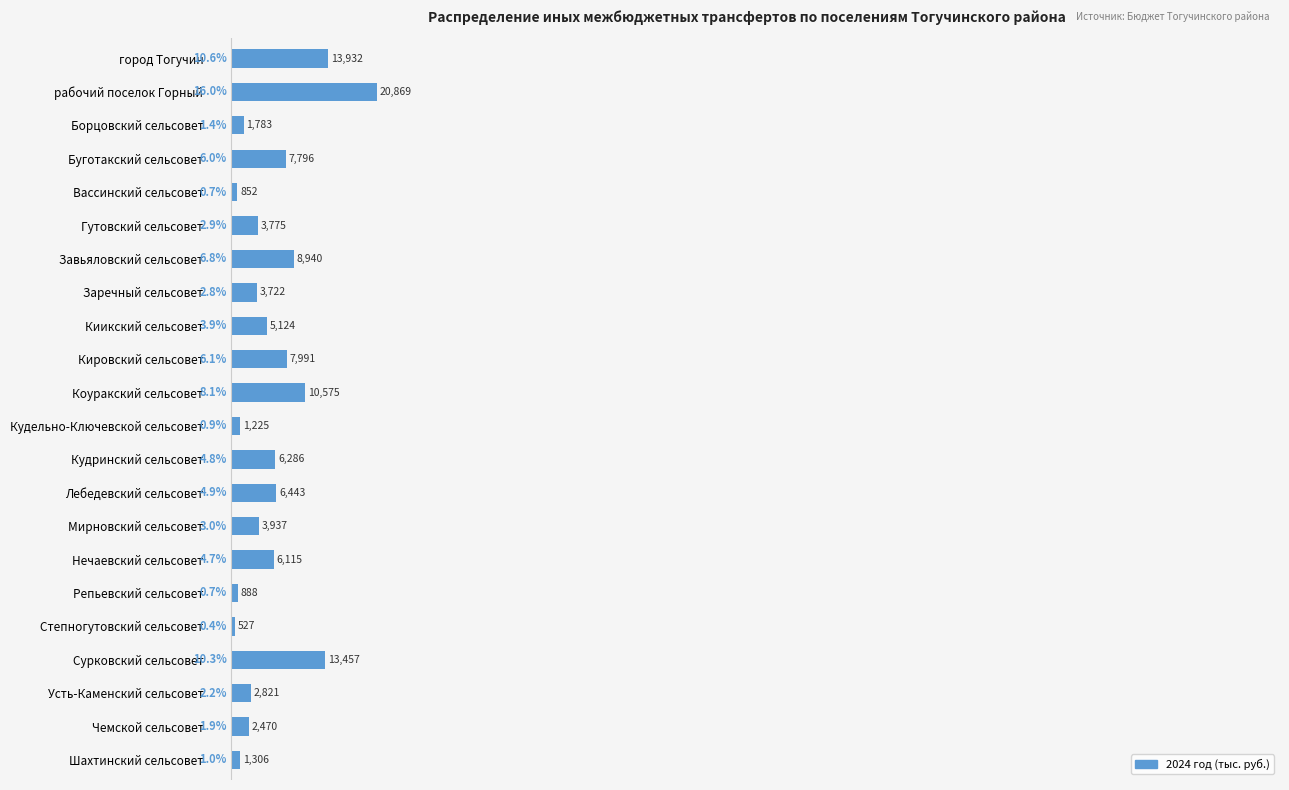

How many data points does each series have?

22